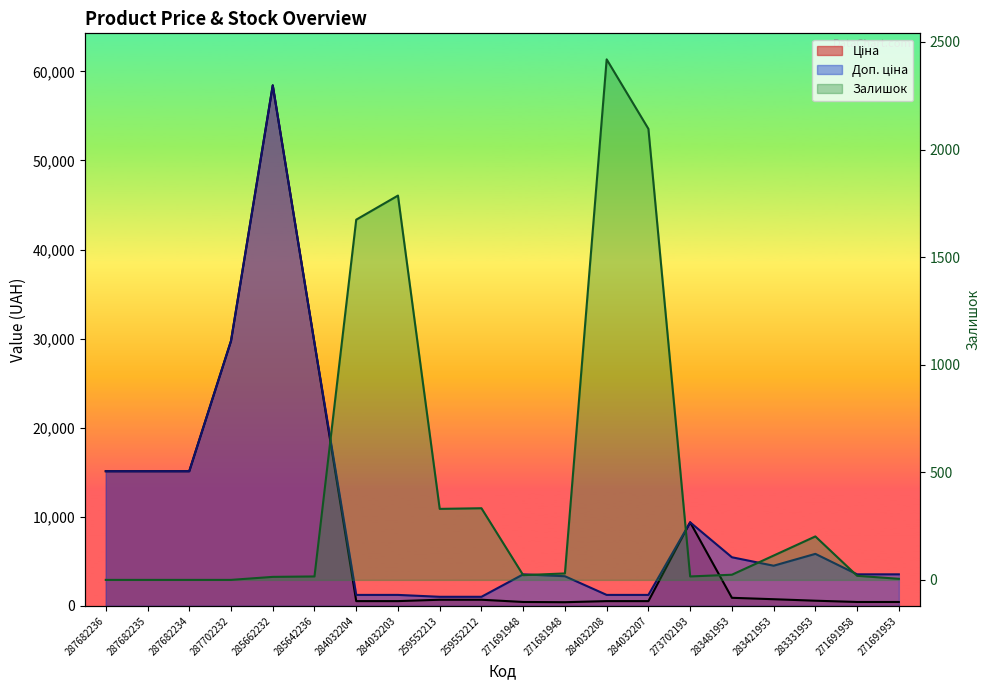

What is the greatest value displayed?

58426.5